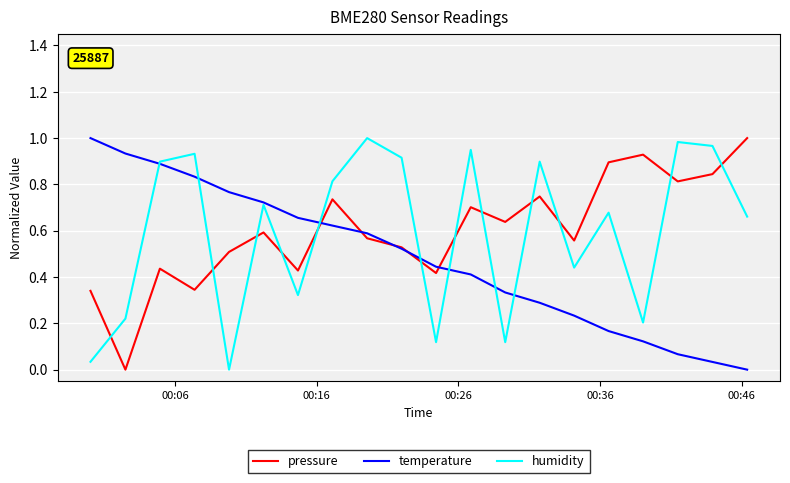

After their last crossing, which series has the higher values: pressure or temperature?

pressure